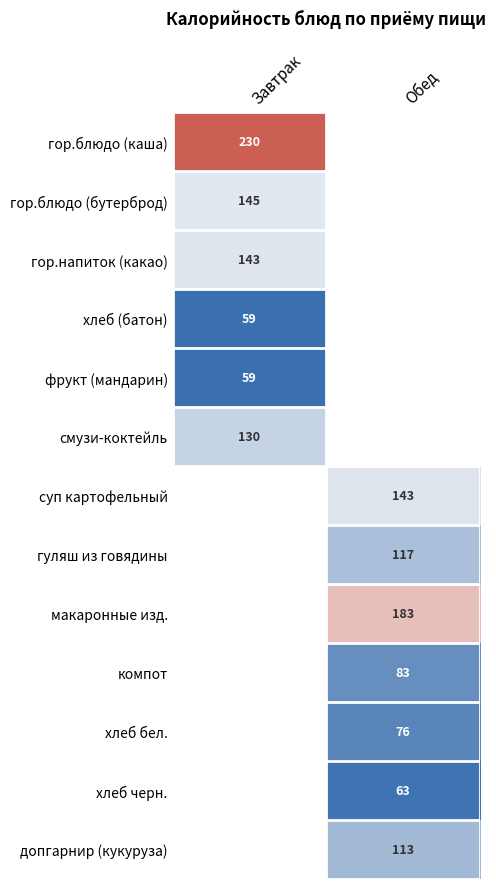

Which has a higher value, Обед or Завтрак?

Завтрак